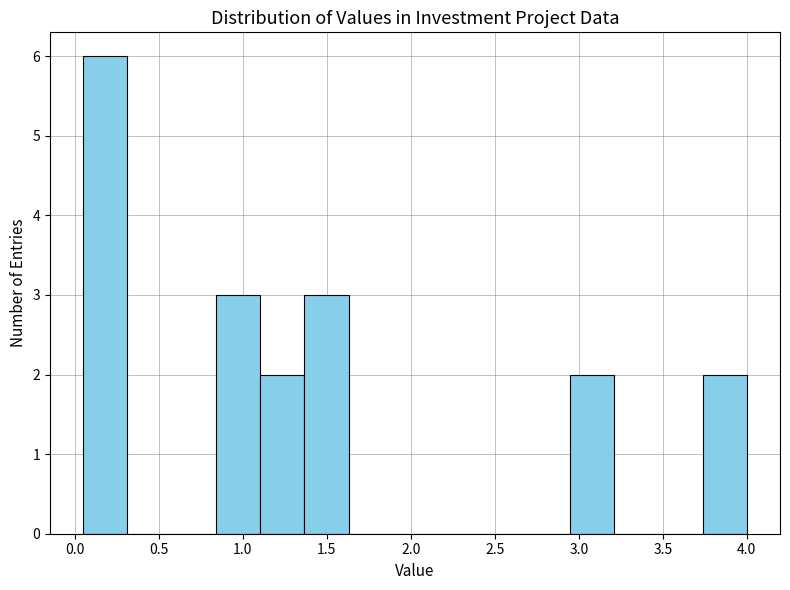

Reading left to right, transcribe this chart: for each bar, give the range it covers on the x-axis and its height. Neither the bar edges nor the heights are printed on the chart, so give them approximately, as read against the axes.

0.05 to 0.30: 6
0.30 to 0.60: 0
0.60 to 0.85: 0
0.85 to 1.10: 3
1.10 to 1.35: 2
1.35 to 1.65: 3
1.65 to 1.90: 0
1.90 to 2.15: 0
2.15 to 2.40: 0
2.40 to 2.70: 0
2.70 to 2.95: 0
2.95 to 3.20: 2
3.20 to 3.45: 0
3.45 to 3.75: 0
3.75 to 4.00: 2